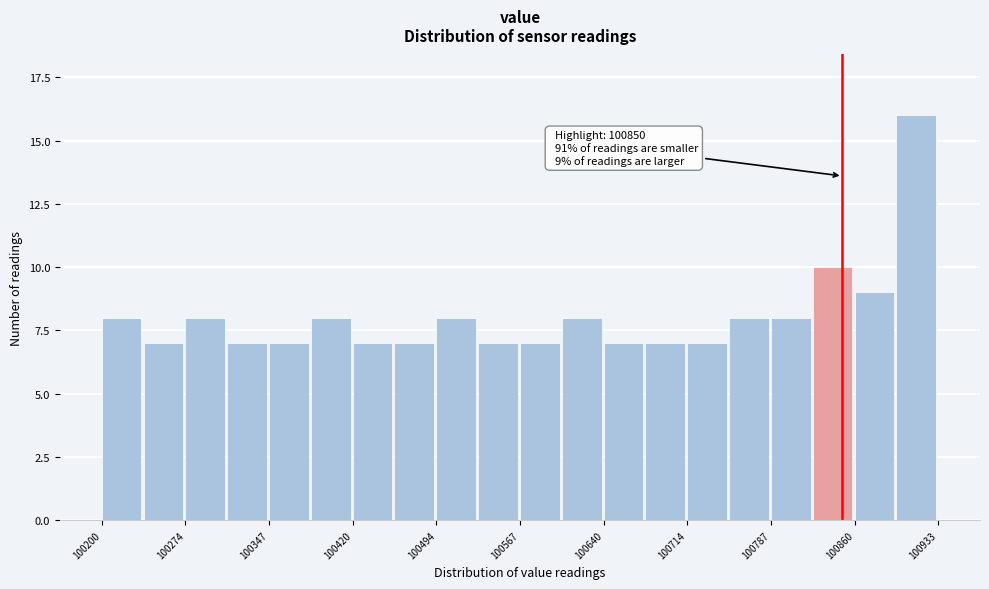

Around what value on the x-axis is the tallest bar? Give the approximate position of its centre, as read against the axis.

100910